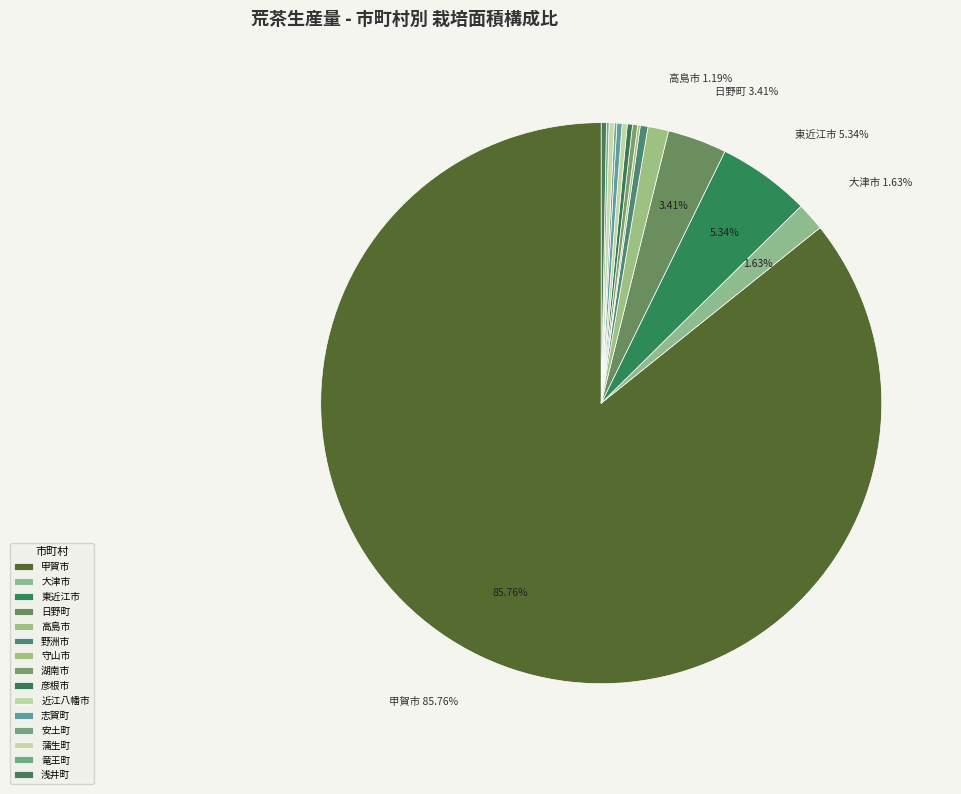

How many slices are in this pie chart?

15